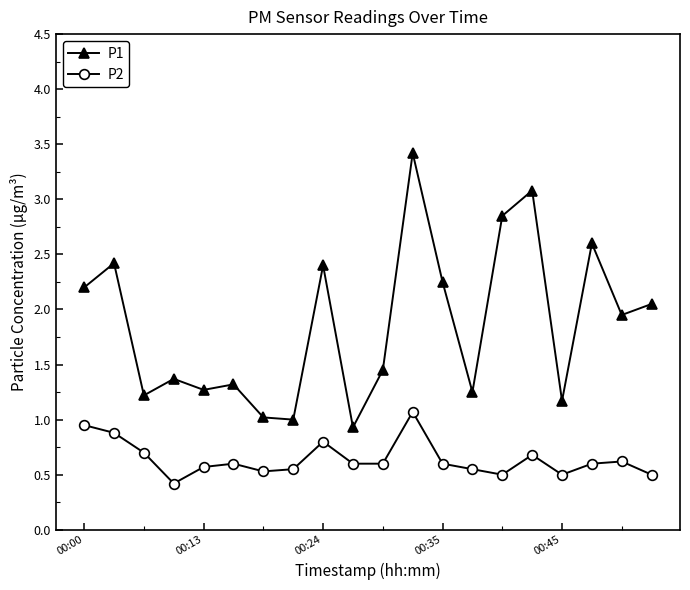

True or false: P2 has more than 0 interior local peaks.

True